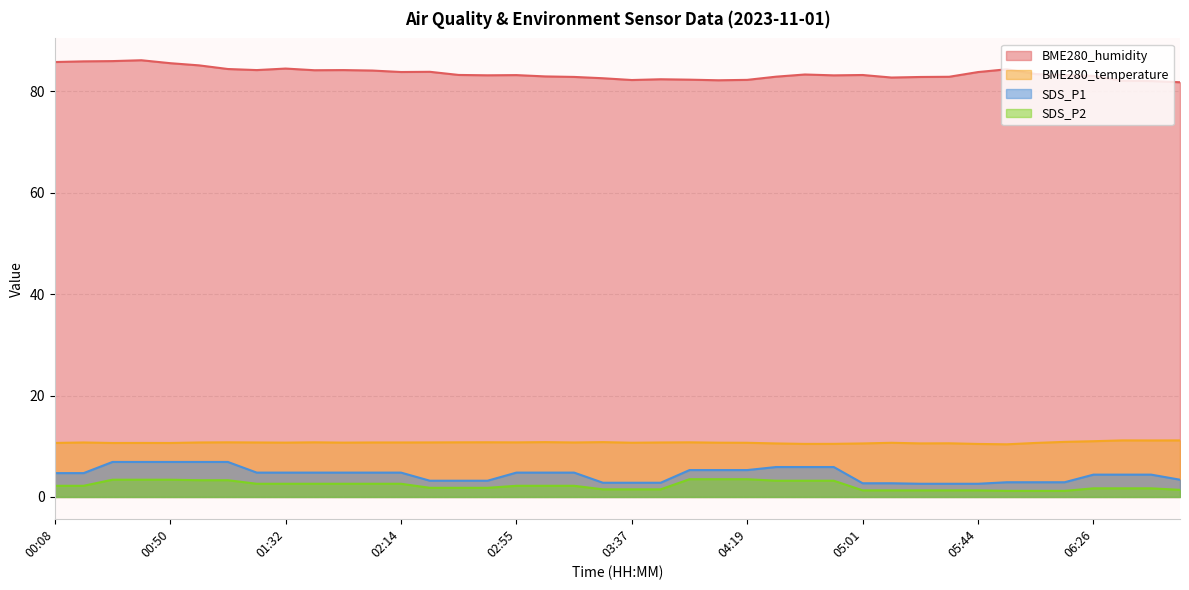

Which label corresponds to the largest value in the chart?

00:39